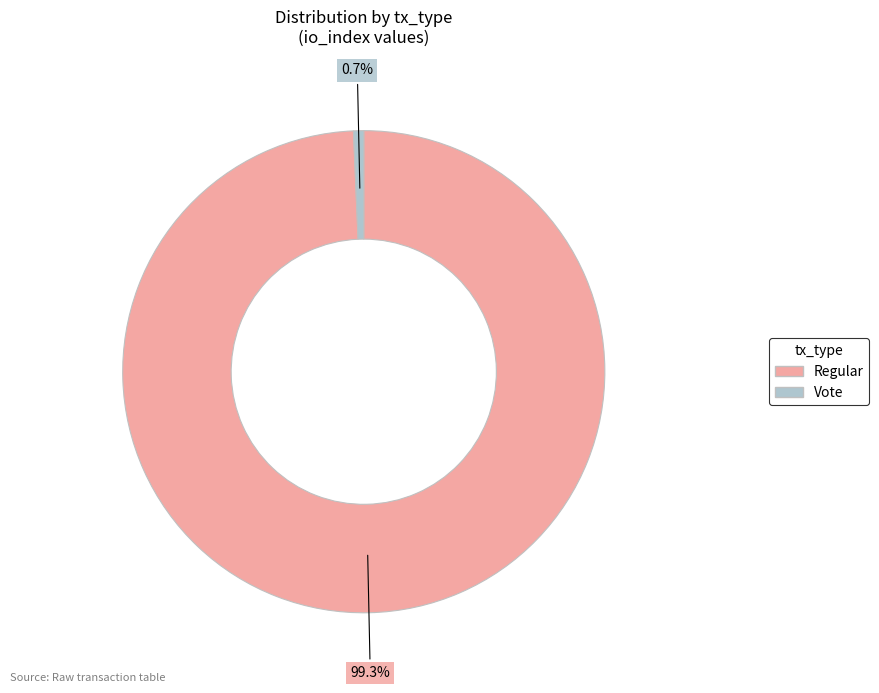

To the nearest percent, what percentage of the pie is Regular?

99%